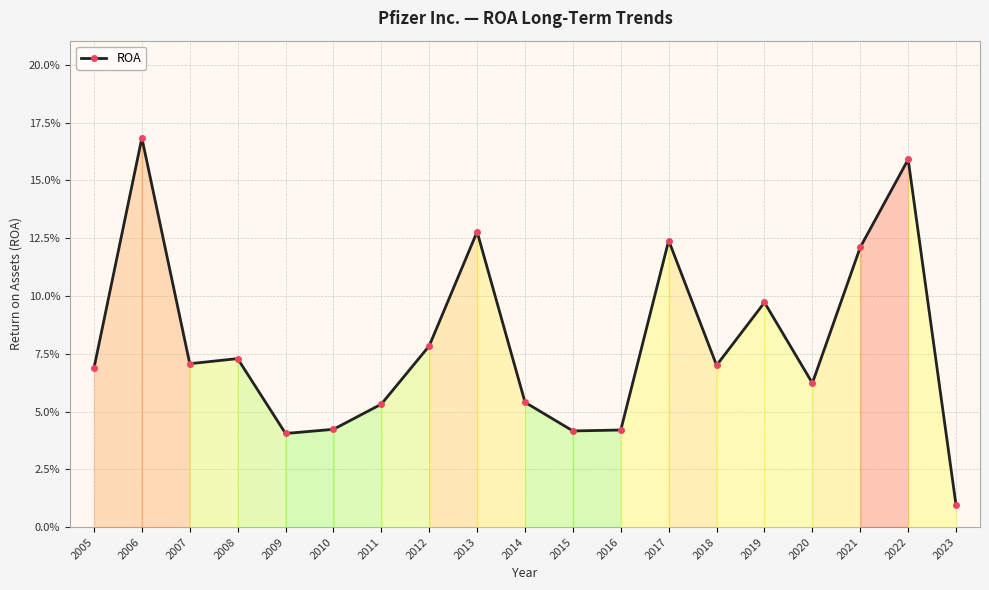

The value at 2019 is 0.1. True or false?

True